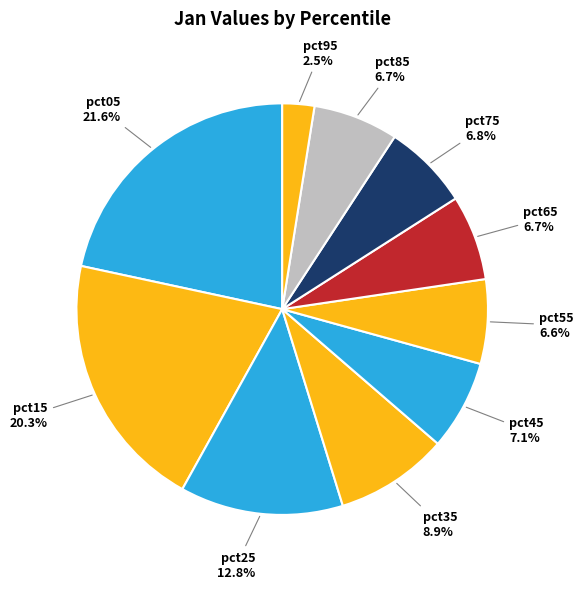

Rank the categories by value from lowest to highest.

pct95, pct55, pct85, pct65, pct75, pct45, pct35, pct25, pct15, pct05